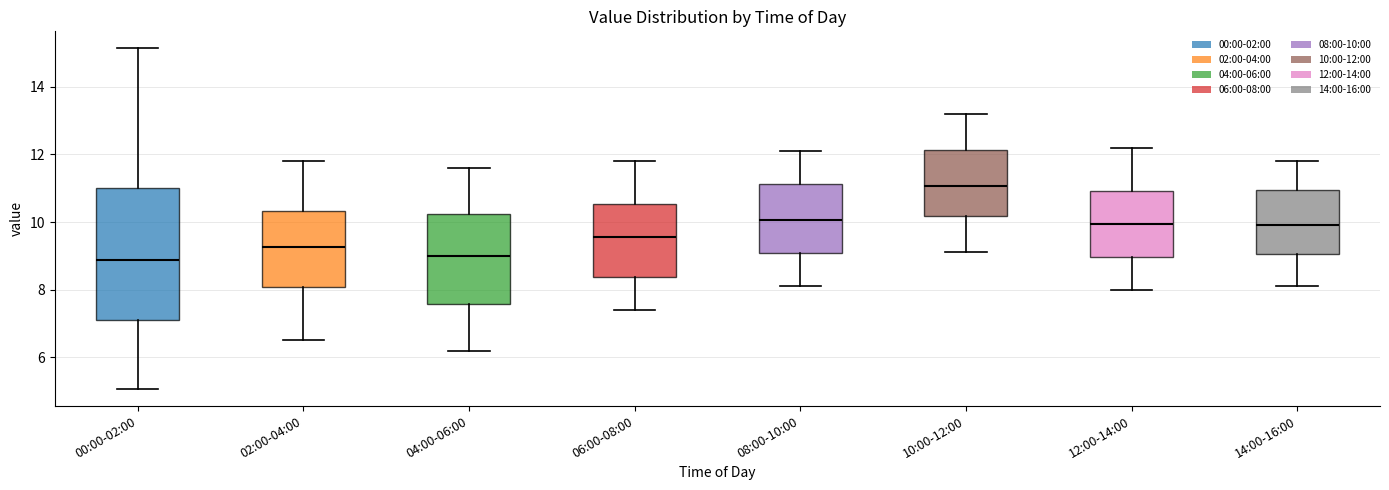

Where is the upper edge of the box for 02:00-04:00 on the y-axis? The values are not printed on the chart, so give them approximately, as read against the axis.

10.4